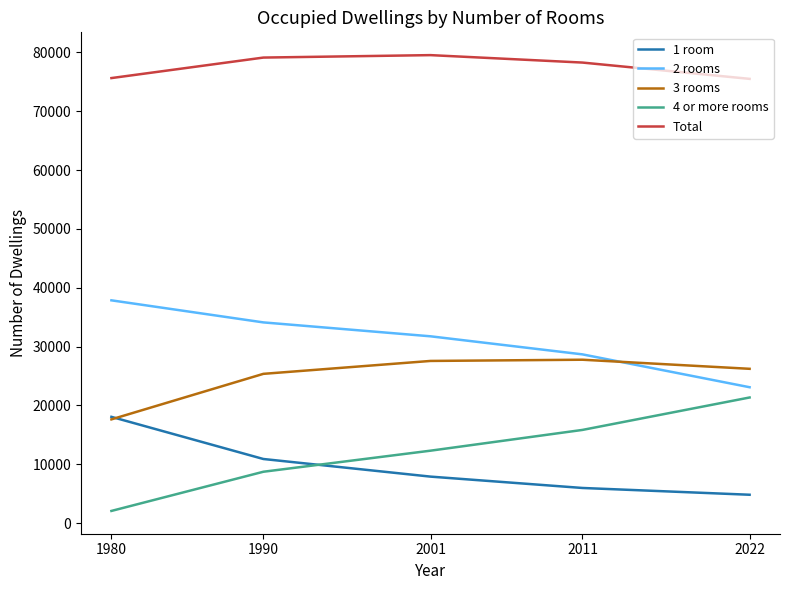

True or false: 1 room has more than 2 interior local peaks.

False